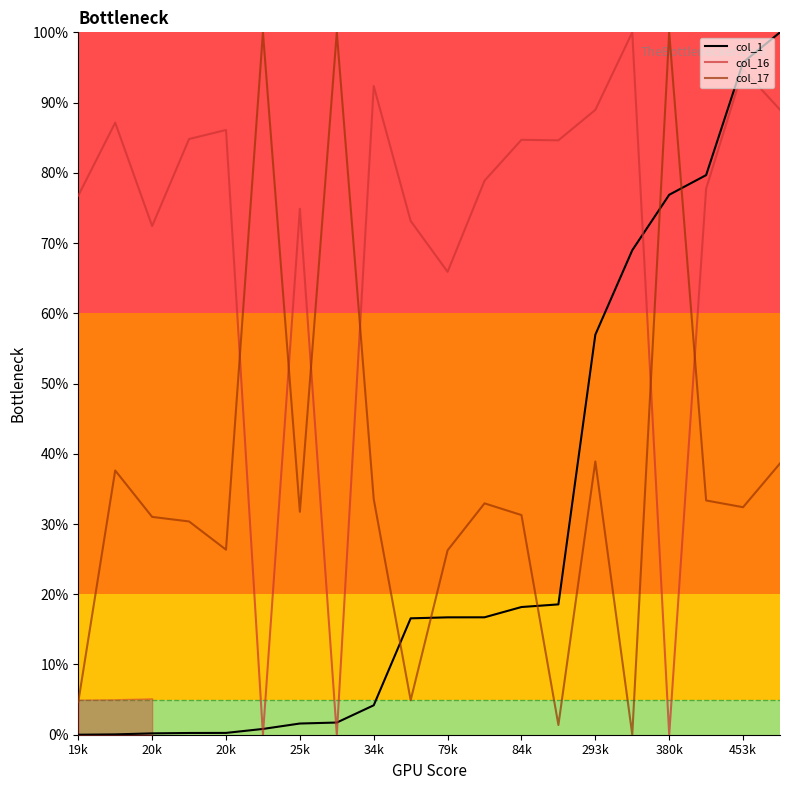

How many interior local peaks does the col_16 series have?

7